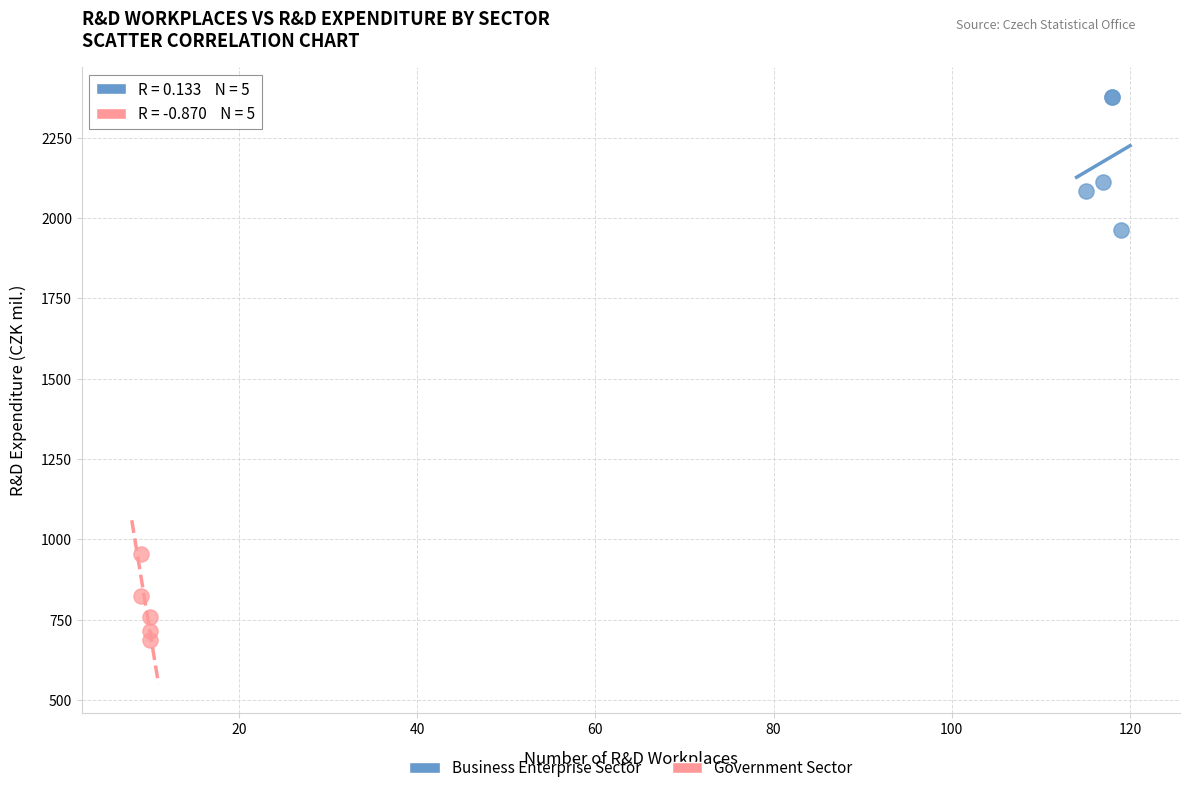

Which series has the largest Y range (max minus min)?

Business Enterprise Sector